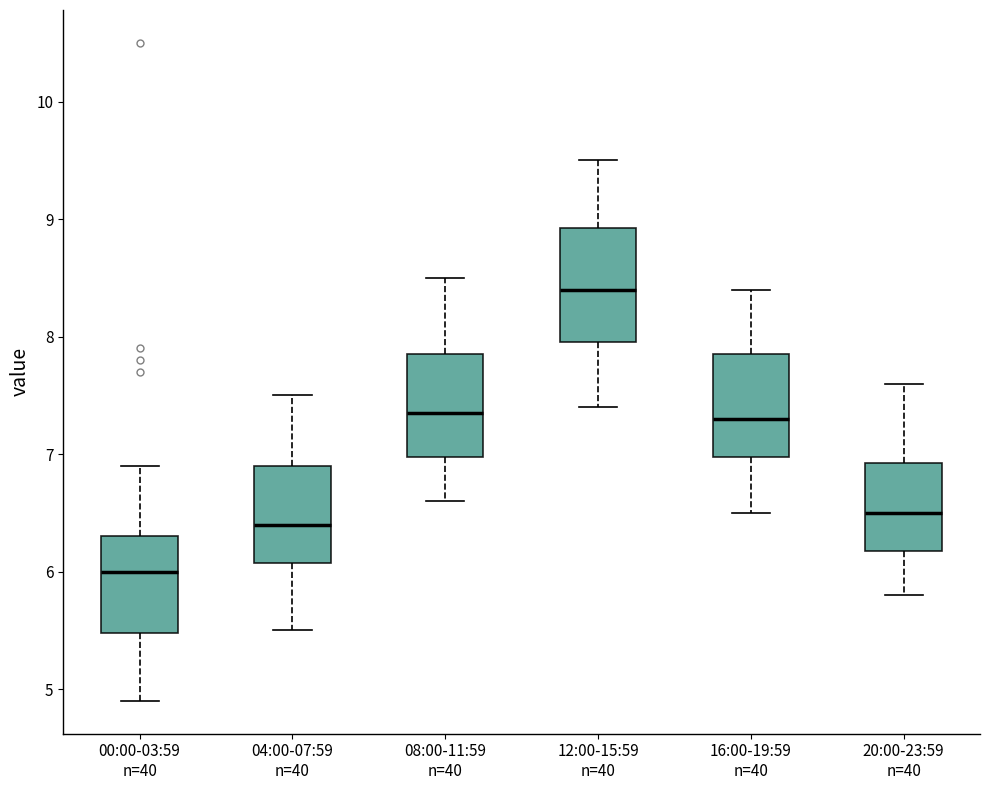

Reading left to right, read every box against the y-axis: the position of its median line, the range the box covers, and the ends of its whiskers. The values are not printed on the chart, so give them approximately, as read against the axis.

00:00-03:59 n=40: median 6.0, box 5.5 to 6.3, whiskers 4.9 to 6.9
04:00-07:59 n=40: median 6.4, box 6.1 to 6.9, whiskers 5.5 to 7.5
08:00-11:59 n=40: median 7.4, box 7.0 to 7.9, whiskers 6.6 to 8.5
12:00-15:59 n=40: median 8.4, box 8.0 to 8.9, whiskers 7.4 to 9.5
16:00-19:59 n=40: median 7.3, box 7.0 to 7.9, whiskers 6.5 to 8.4
20:00-23:59 n=40: median 6.5, box 6.2 to 6.9, whiskers 5.8 to 7.6